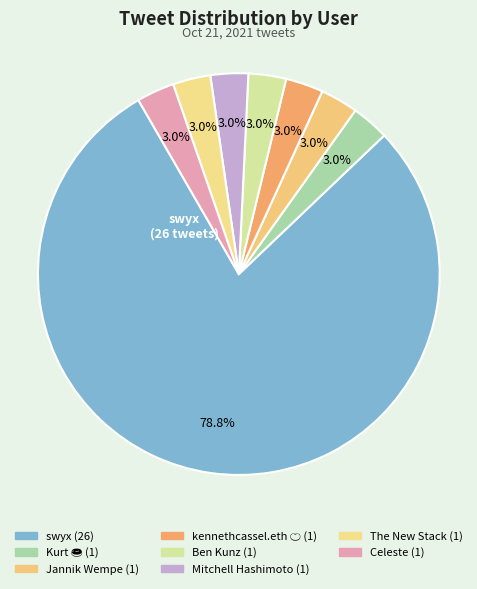

What percentage is the swyx slice, to the nearest percent?

79%